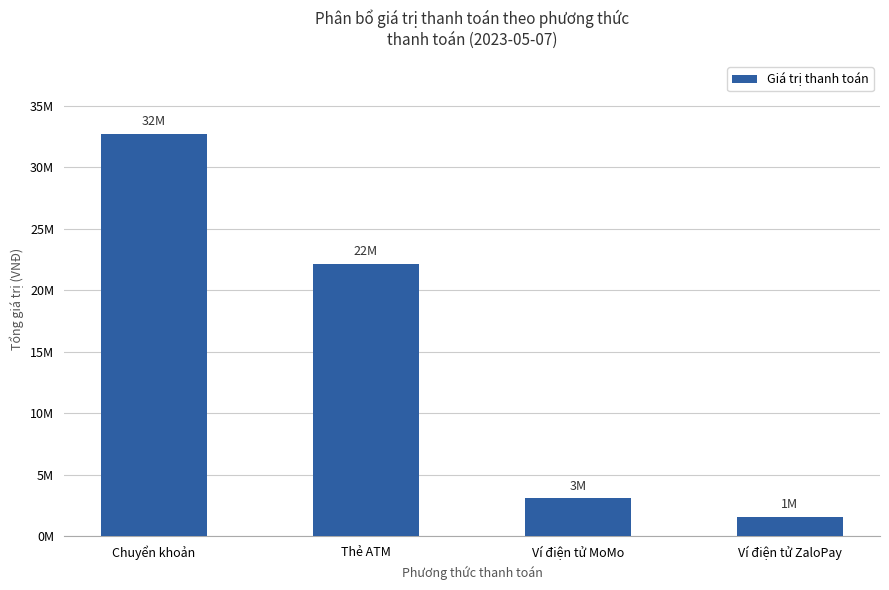

What is the smallest value displayed?

1576000